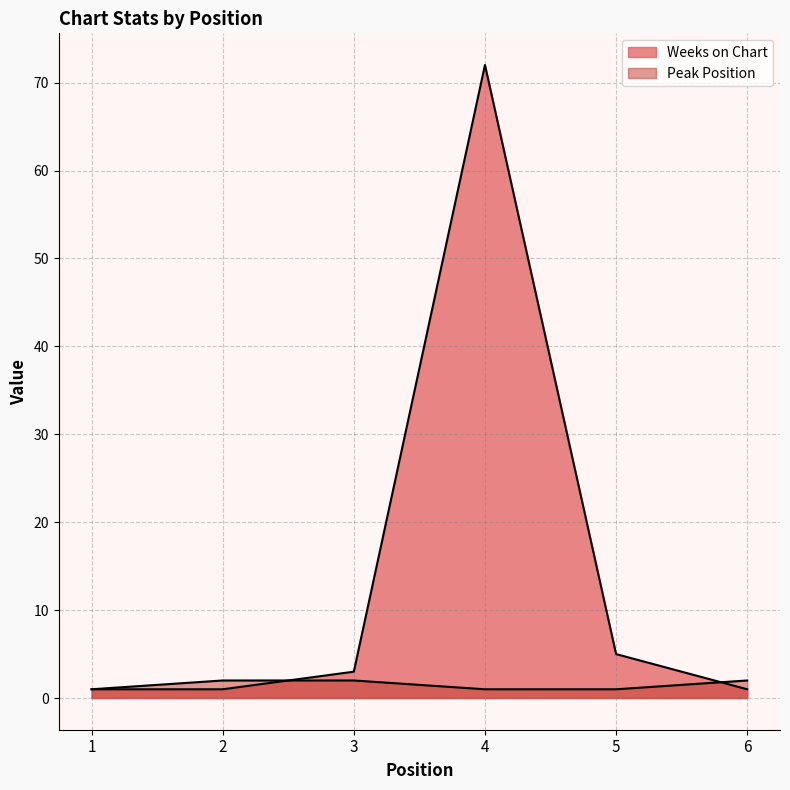

What is the spread (max minus min) of values at 3?

1